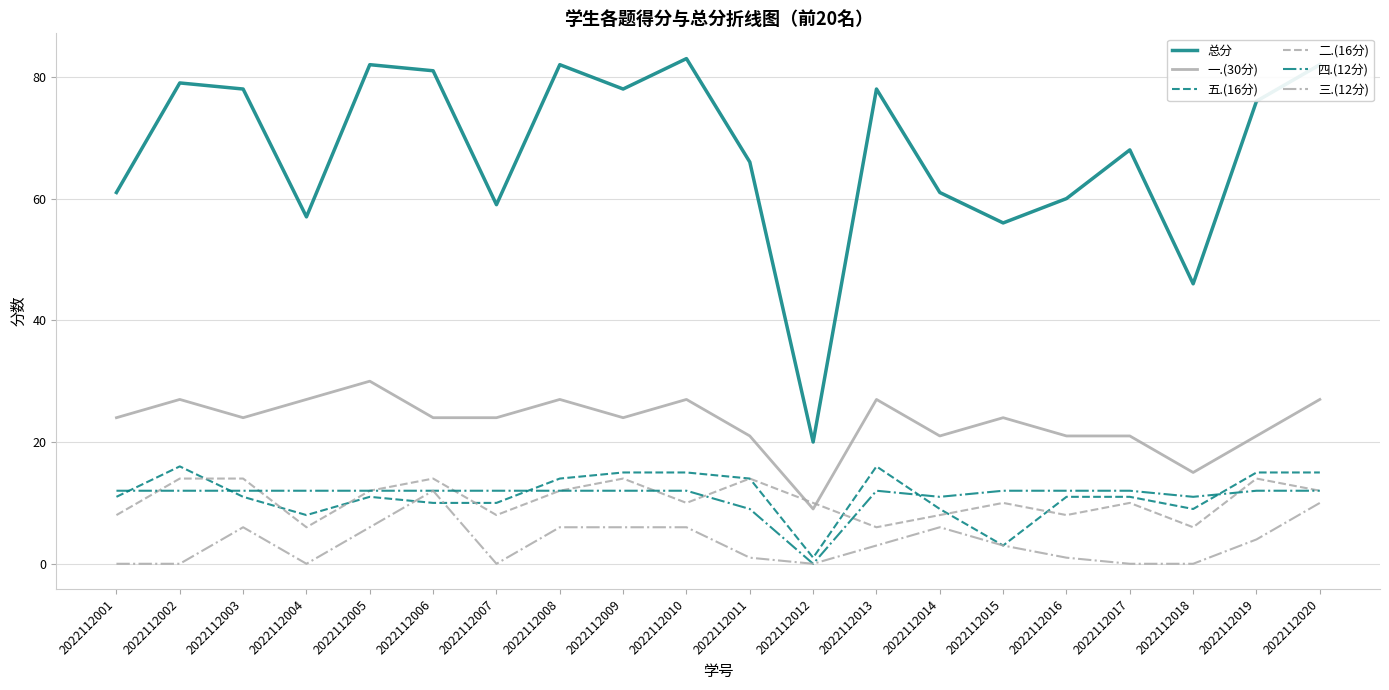

Reading right to left, what are all the values shown in this chart?

总分: 2022112020=82	2022112019=76	2022112018=46	2022112017=68	2022112016=60	2022112015=56	2022112014=61	2022112013=78	2022112012=20	2022112011=66	2022112010=83	2022112009=78	2022112008=82	2022112007=59	2022112006=81	2022112005=82	2022112004=57	2022112003=78	2022112002=79	2022112001=61
一.(30分): 2022112020=27	2022112019=21	2022112018=15	2022112017=21	2022112016=21	2022112015=24	2022112014=21	2022112013=27	2022112012=9	2022112011=21	2022112010=27	2022112009=24	2022112008=27	2022112007=24	2022112006=24	2022112005=30	2022112004=27	2022112003=24	2022112002=27	2022112001=24
五.(16分): 2022112020=15	2022112019=15	2022112018=9	2022112017=11	2022112016=11	2022112015=3	2022112014=9	2022112013=16	2022112012=1	2022112011=14	2022112010=15	2022112009=15	2022112008=14	2022112007=10	2022112006=10	2022112005=11	2022112004=8	2022112003=11	2022112002=16	2022112001=11
二.(16分): 2022112020=12	2022112019=14	2022112018=6	2022112017=10	2022112016=8	2022112015=10	2022112014=8	2022112013=6	2022112012=10	2022112011=14	2022112010=10	2022112009=14	2022112008=12	2022112007=8	2022112006=14	2022112005=12	2022112004=6	2022112003=14	2022112002=14	2022112001=8
四.(12分): 2022112020=12	2022112019=12	2022112018=11	2022112017=12	2022112016=12	2022112015=12	2022112014=11	2022112013=12	2022112012=0	2022112011=9	2022112010=12	2022112009=12	2022112008=12	2022112007=12	2022112006=12	2022112005=12	2022112004=12	2022112003=12	2022112002=12	2022112001=12
三.(12分): 2022112020=10	2022112019=4	2022112018=0	2022112017=0	2022112016=1	2022112015=3	2022112014=6	2022112013=3	2022112012=0	2022112011=1	2022112010=6	2022112009=6	2022112008=6	2022112007=0	2022112006=12	2022112005=6	2022112004=0	2022112003=6	2022112002=0	2022112001=0